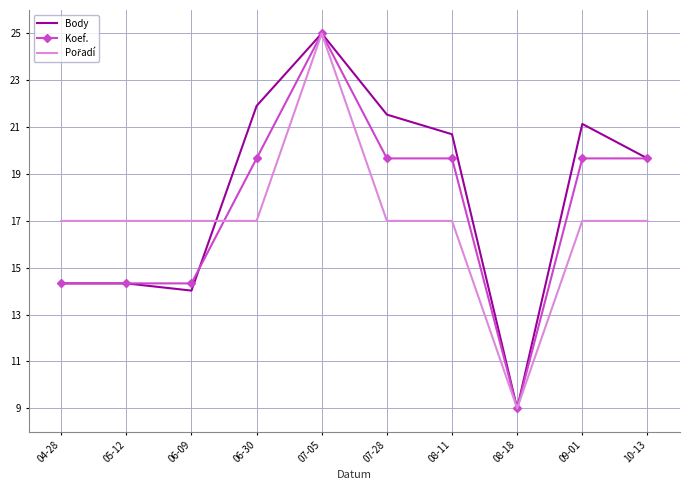

True or false: Koef. has a value of 14.3 at 04-28.

True